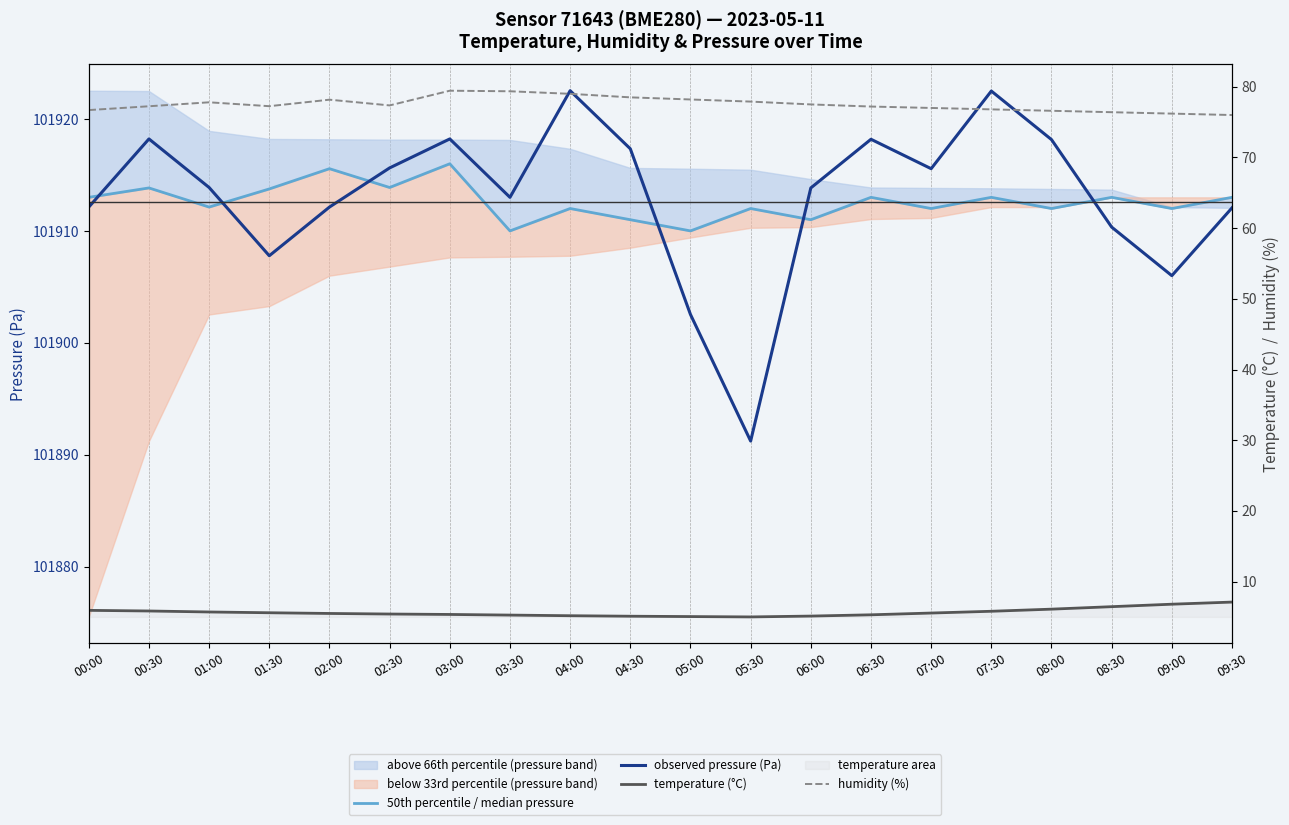

Where is the first local maximum for 50th percentile / median pressure?

00:30